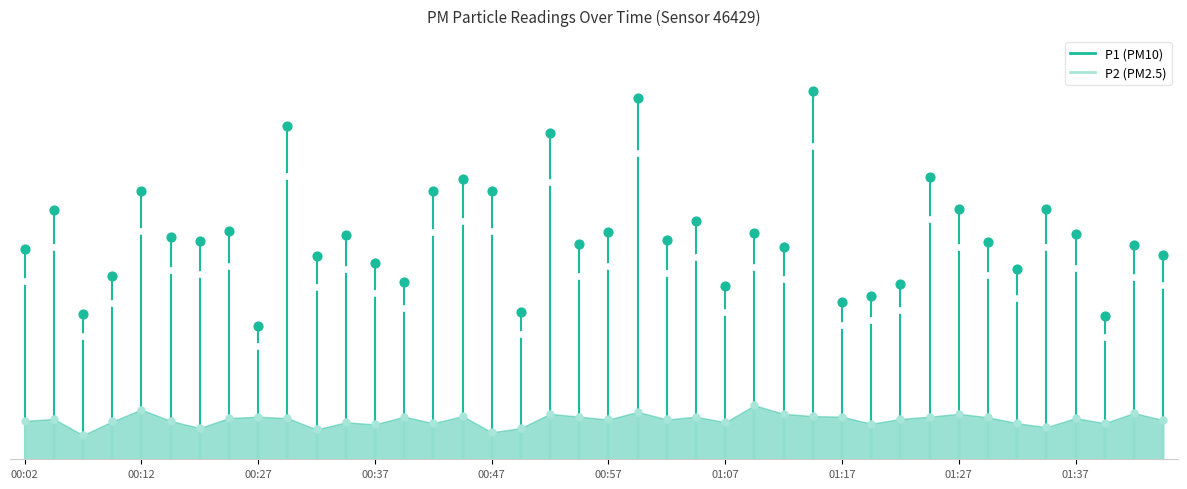

Which series contains the highest Y value?

P1